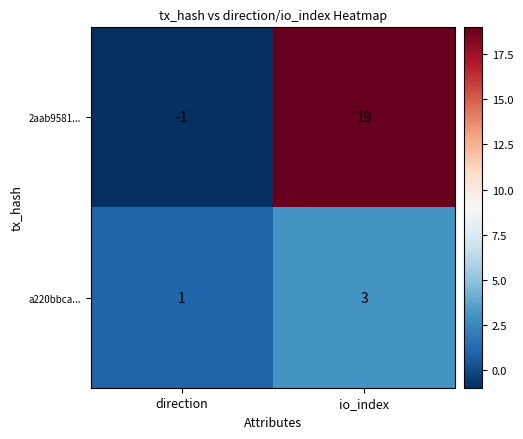

Which category has the highest value in the a220bbca... series?

io_index